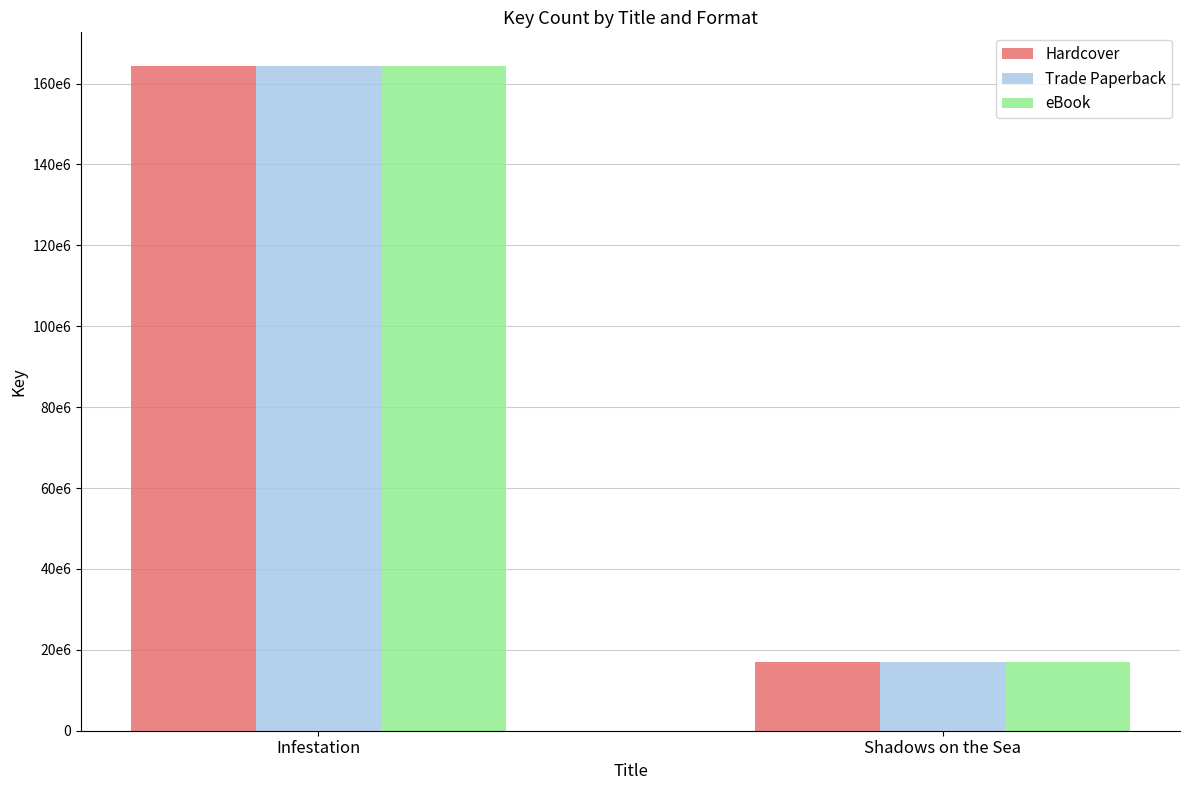

What are all the series names shown in the legend?

Hardcover, Trade Paperback, eBook